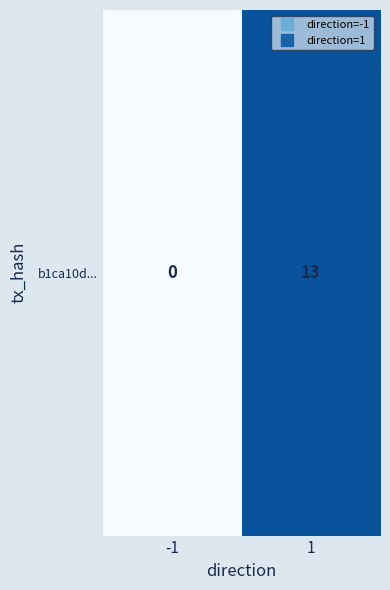

The chart shows a value of 5 at 1. True or false?

False